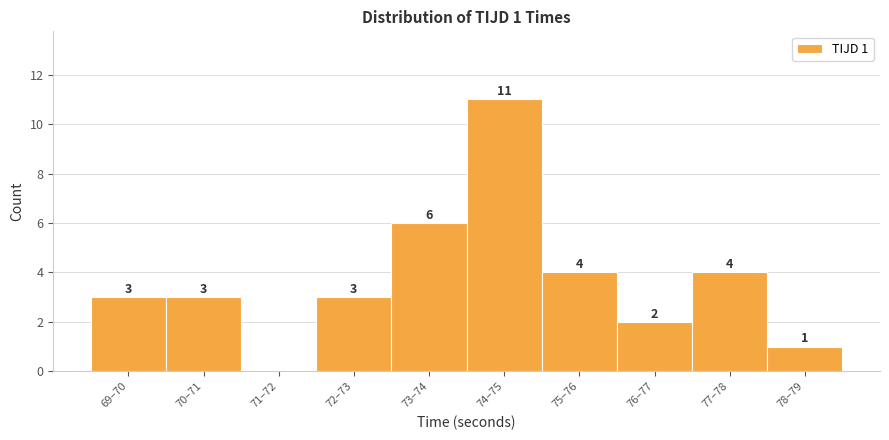

Reading left to right, extract all data points from this chart.

69–70=3	70–71=3	71–72=0	72–73=3	73–74=6	74–75=11	75–76=4	76–77=2	77–78=4	78–79=1